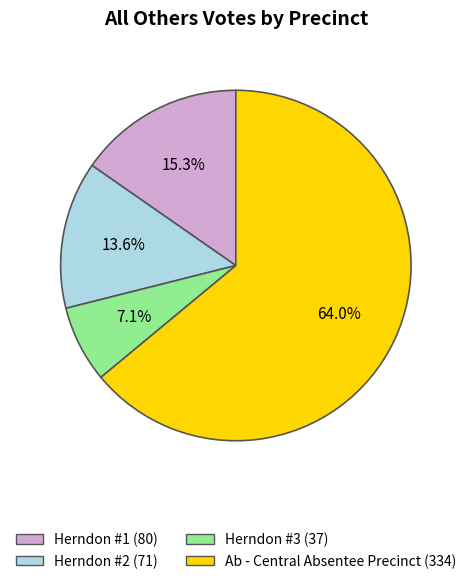

Is there a majority slice in this chart?

Yes